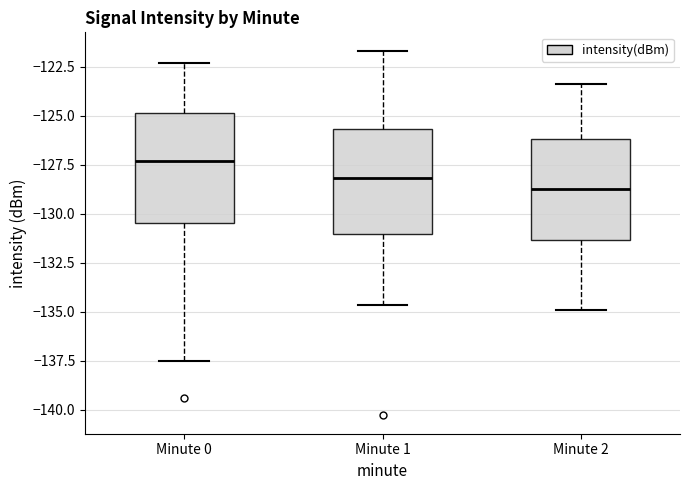

Which box's median line is the highest?

Minute 0